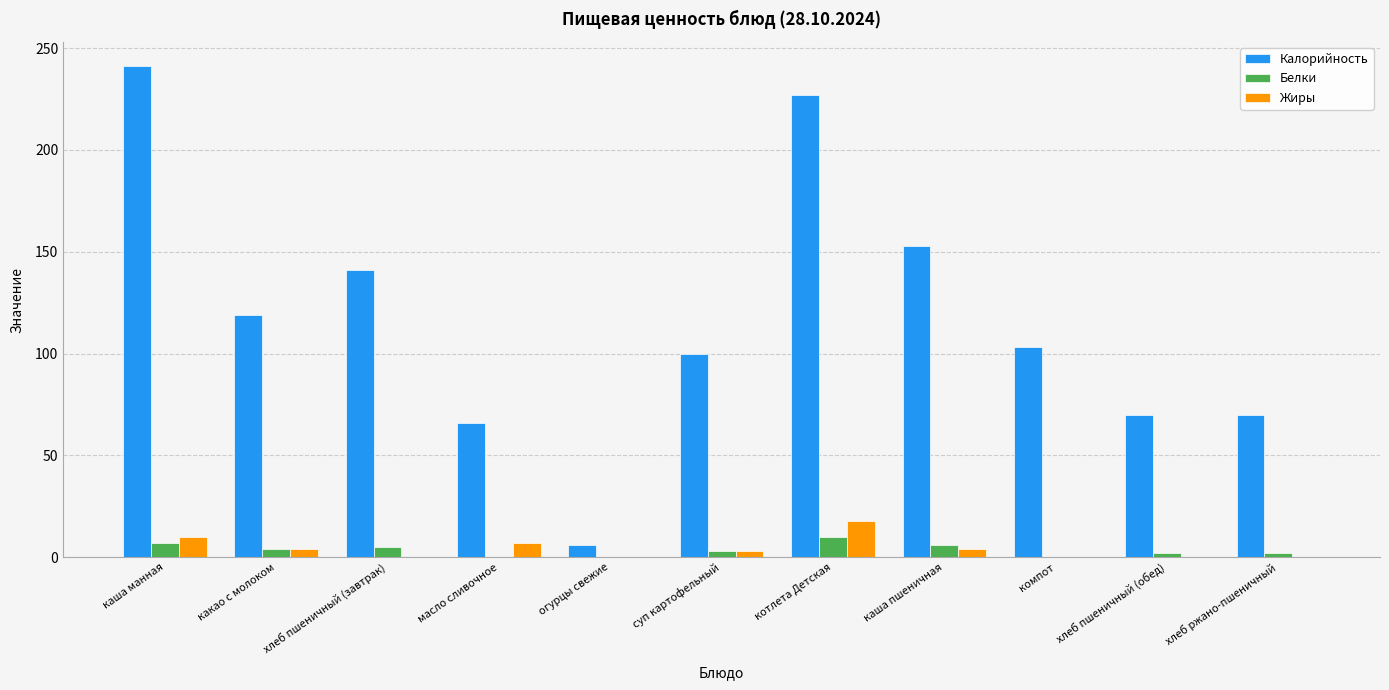

How many groups of bars are there?

11